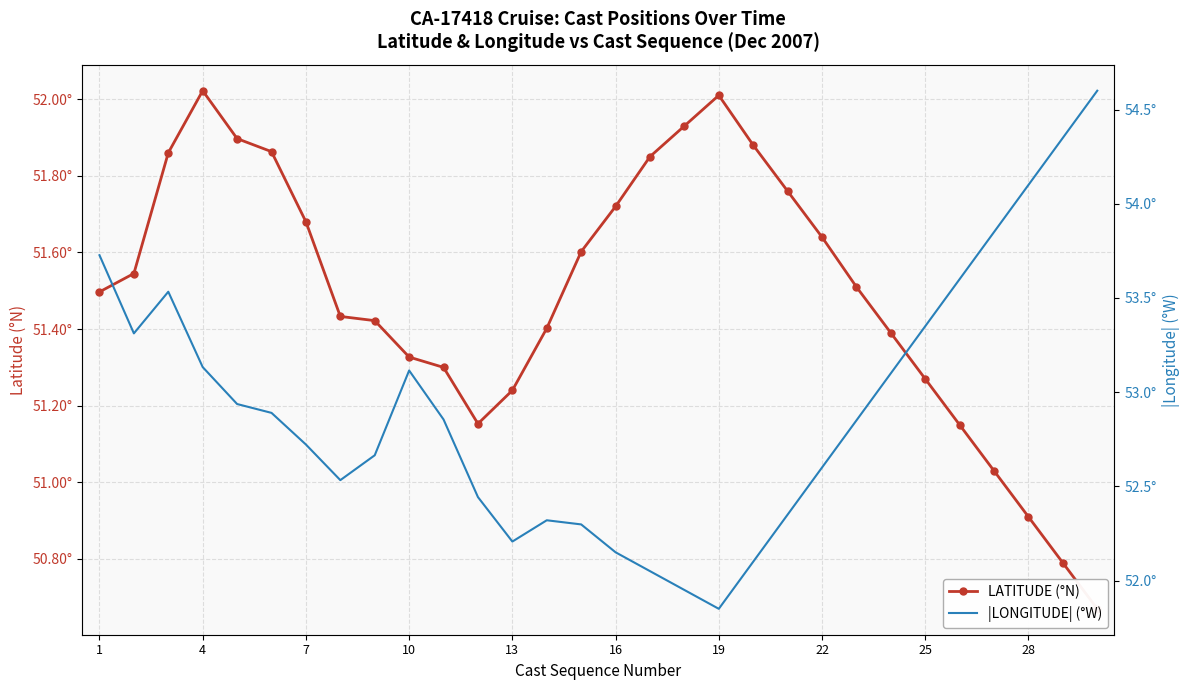

The value of |LONGITUDE| (°W) at 1 is 26.0. True or false?

False